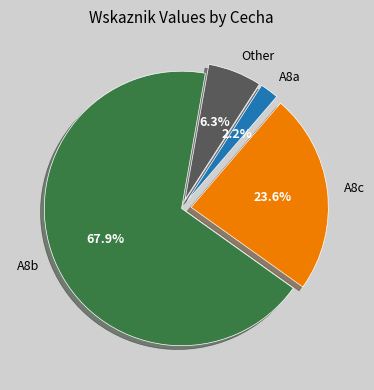

Count the number of slices in the pie.

4